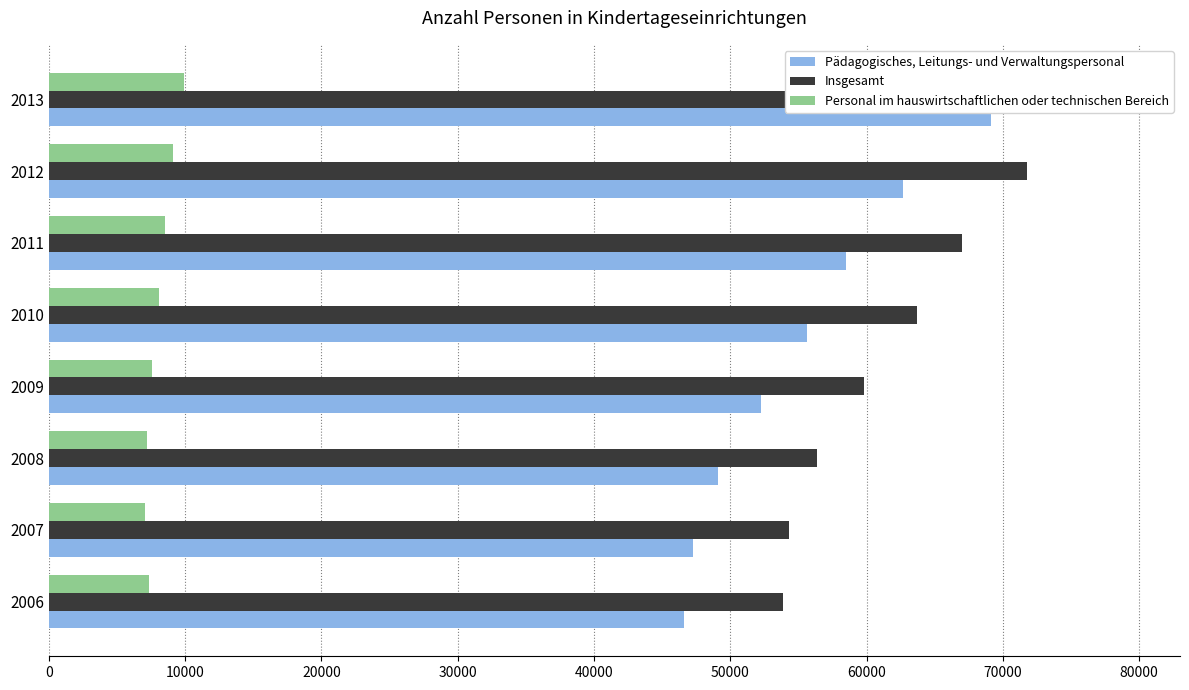

How many values in the Personal im hauswirtschaftlichen oder technischen Bereich series are below 8079?

4